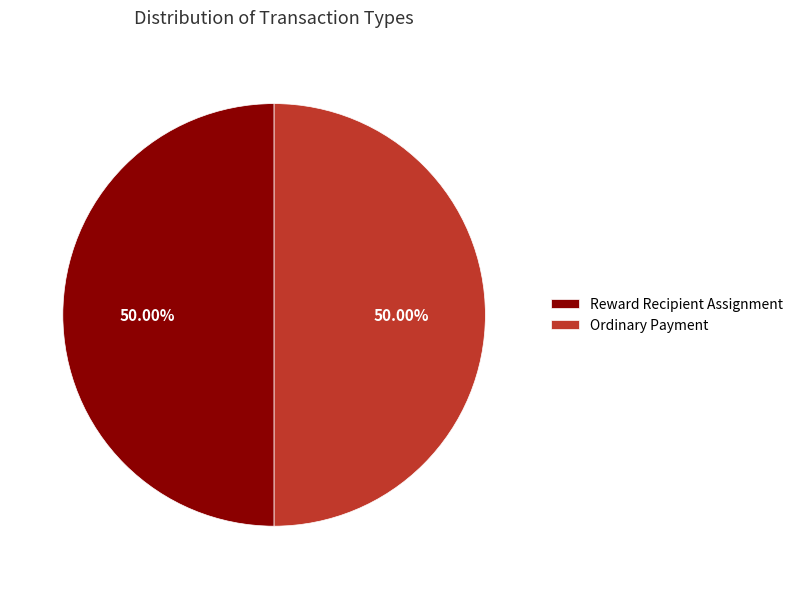

Combined, do Ordinary Payment and Reward Recipient Assignment account for over 50%?

Yes